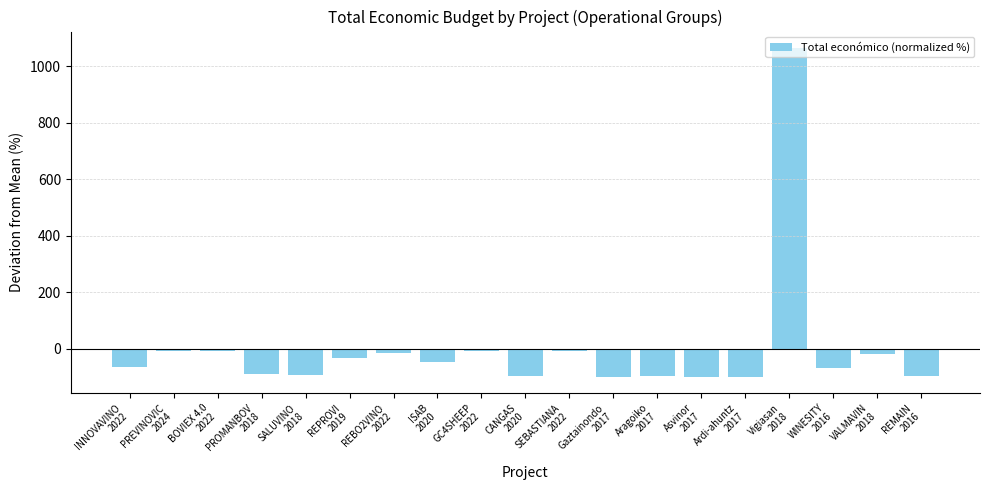

What is the value of the 17th bar from the left?

-69.8